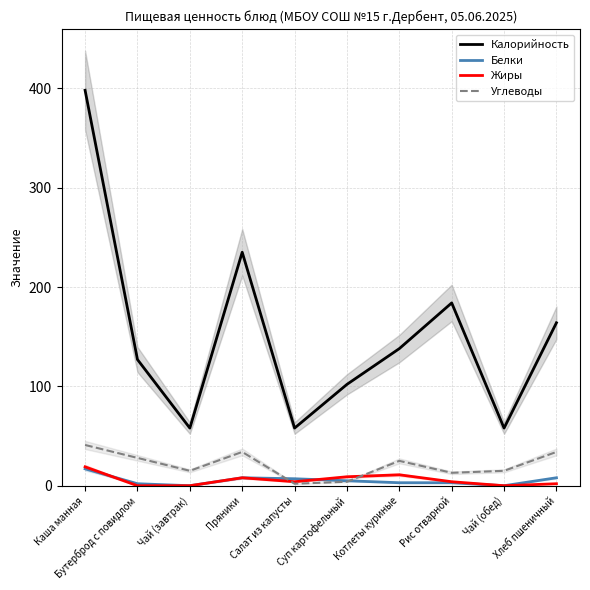

Between Бутерброд с повидлом and Рис отварной, which series saw the biggest shift?

Калорийность